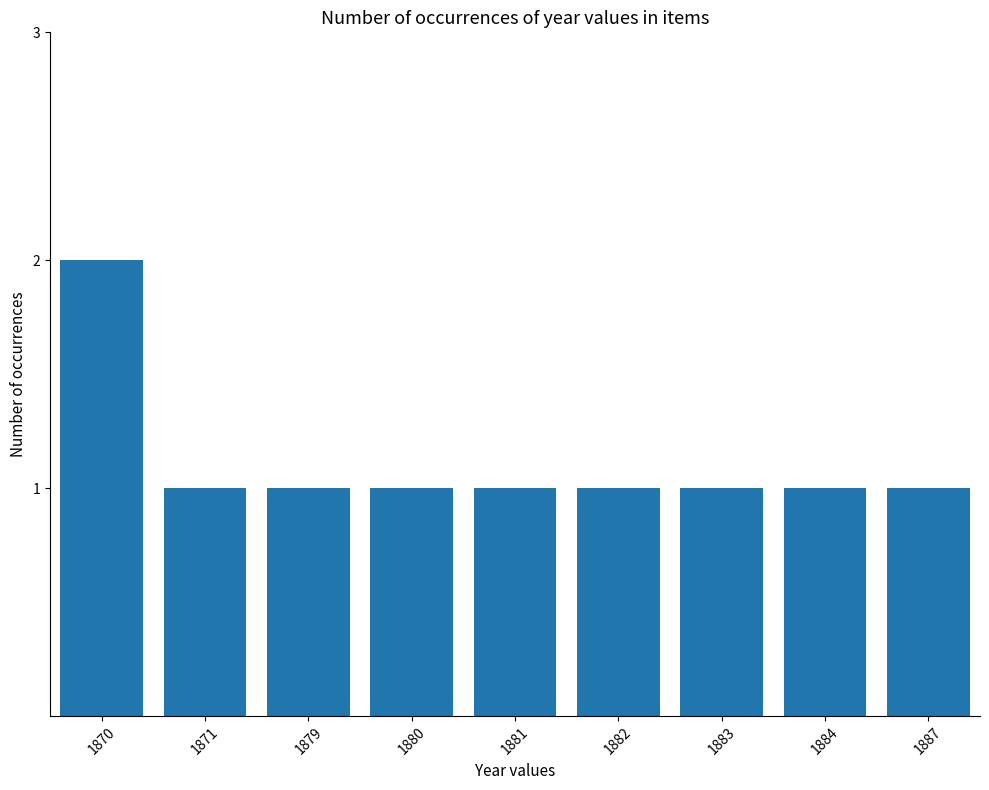

How many bars are there in total?

9